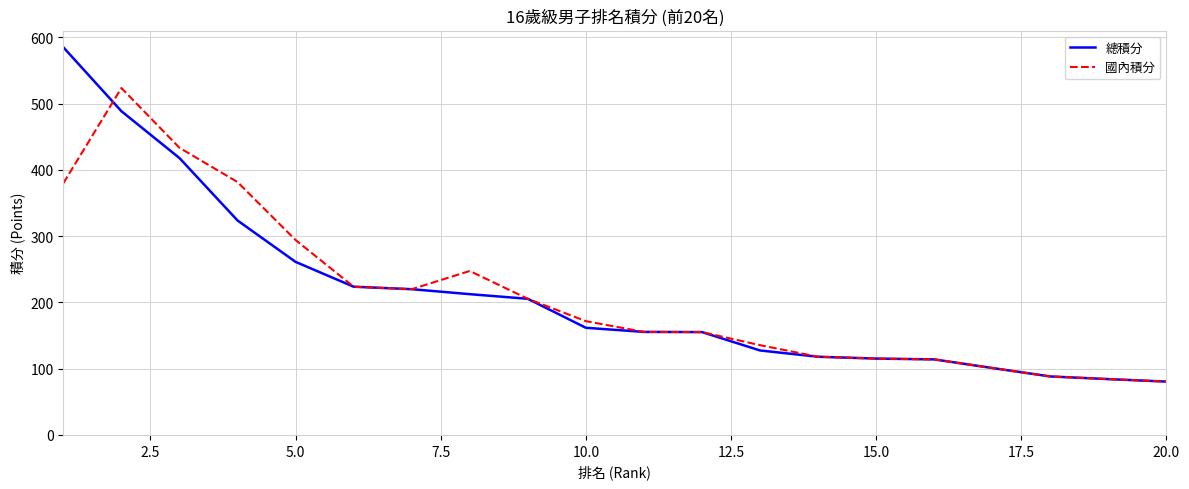

List the series in order of their peak value, lowest first.

國內積分, 總積分